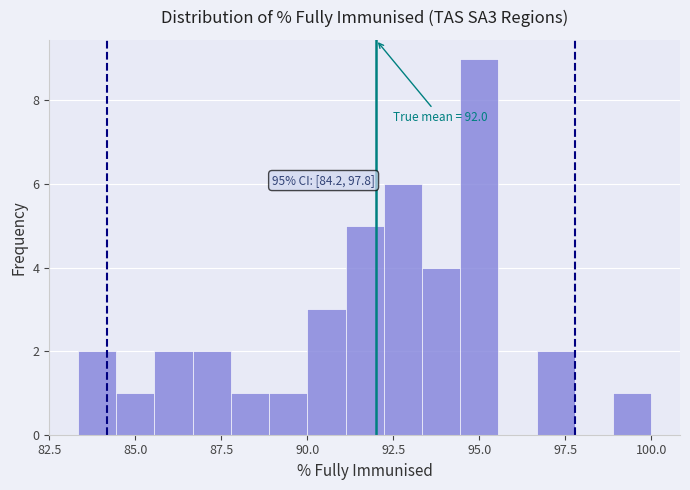

Read against the x-axis, roughly where is the centre of the tallest bar?

95.0